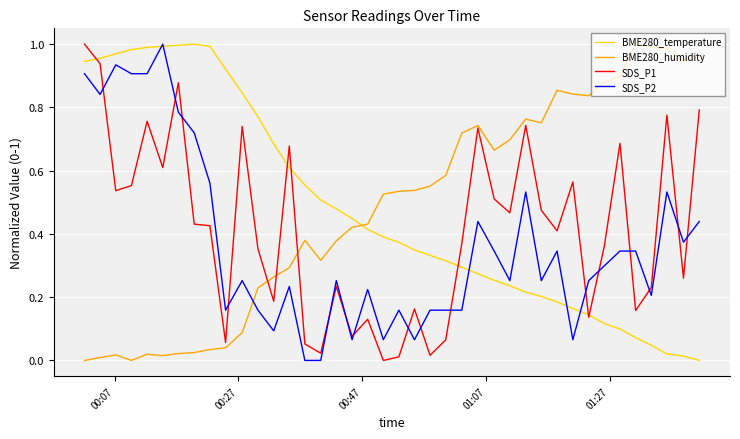

How many times do BME280_temperature and BME280_humidity cross each other?

1